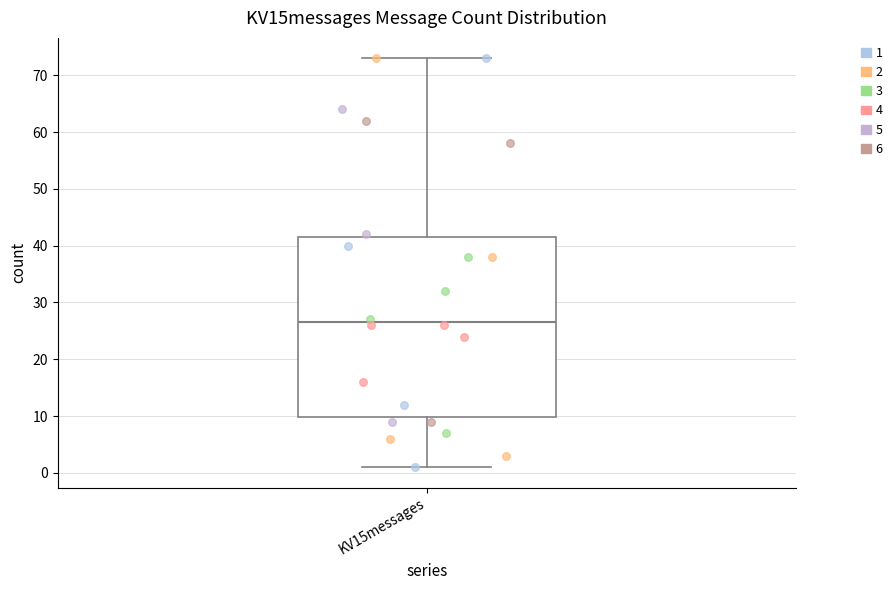

Where does the median line of the box for KV15messages sit on the y-axis? The values are not printed on the chart, so give them approximately, as read against the axis.

27